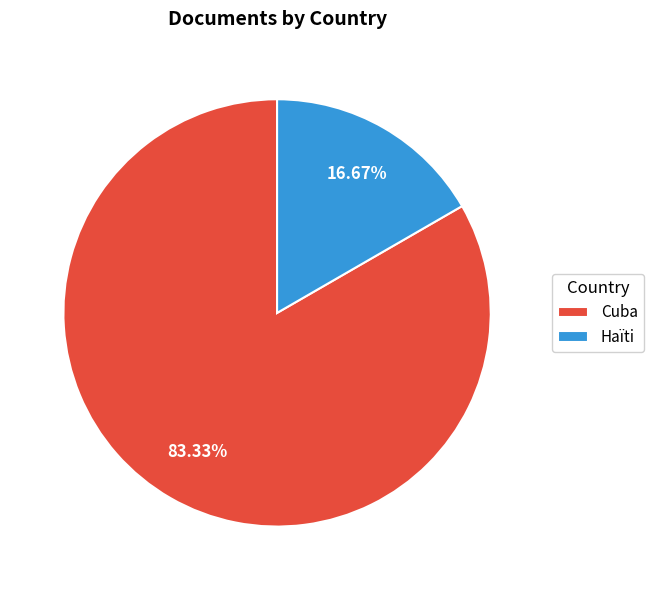

To the nearest percent, what is the combined percentage of Cuba and Haïti?

100%